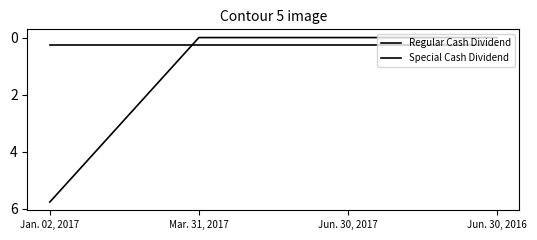

Does the chart have visible grid lines?

No